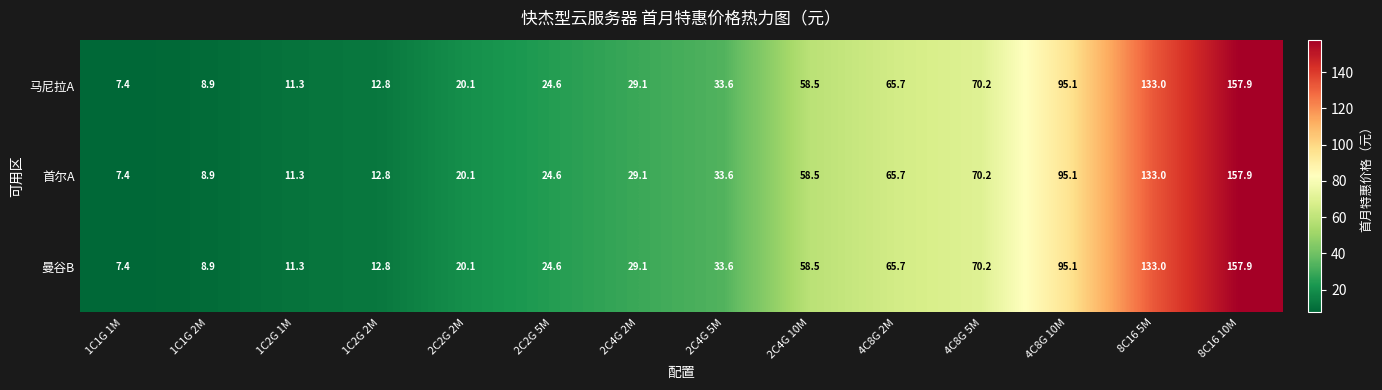

What is the sum of the 首尔A values at 8C16 5M and 2C4G 5M?

166.6